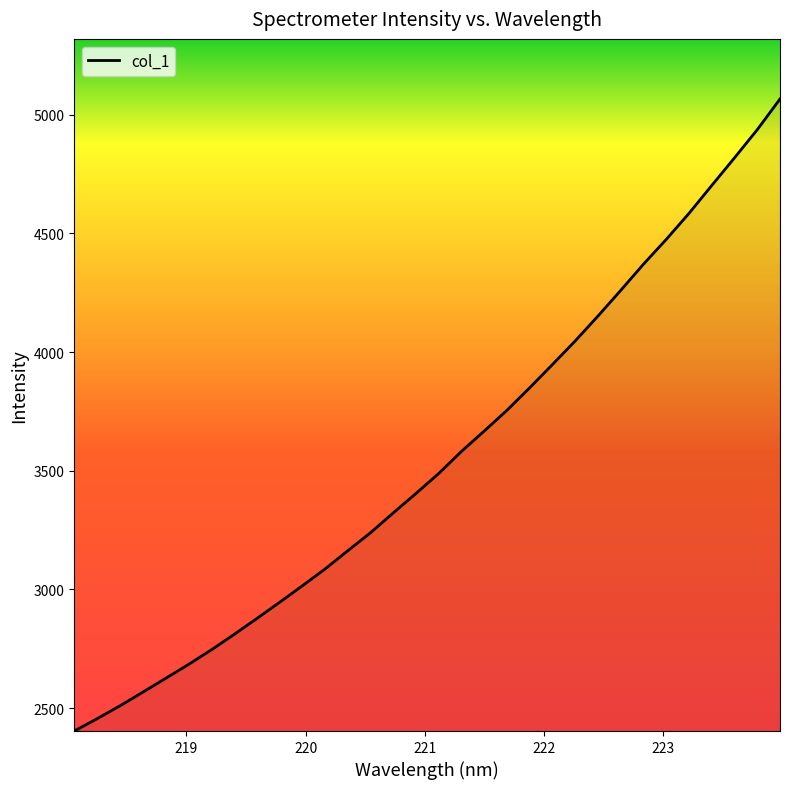

What is the smallest value displayed?

2403.1